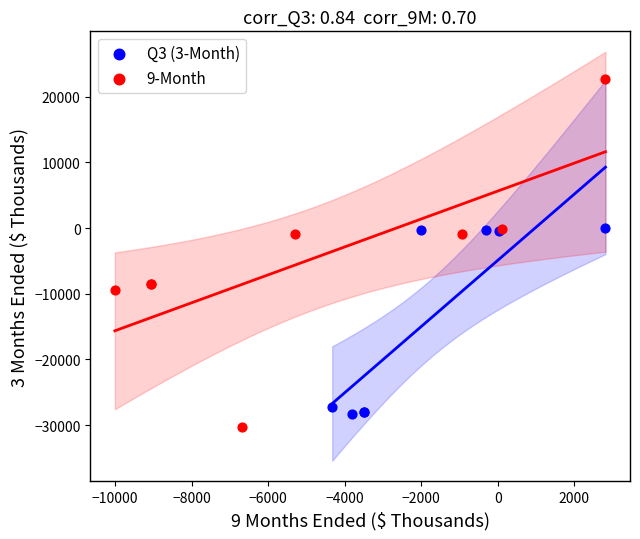

What are all the series names shown in the legend?

Q3 (3-Month), 9-Month